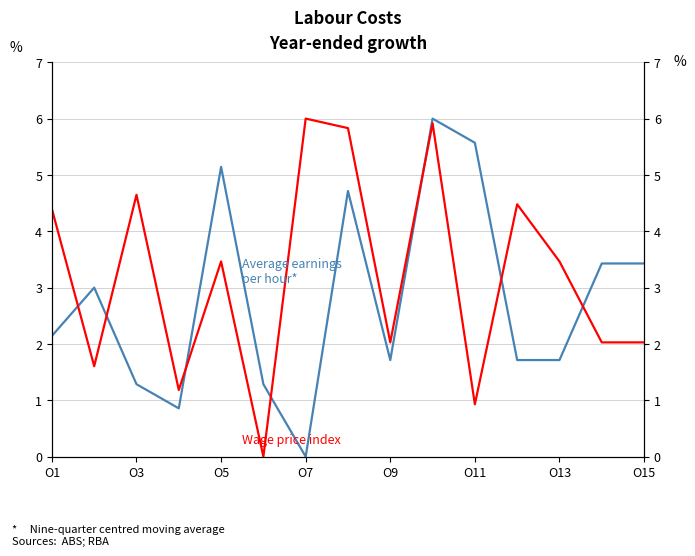

Reading left to right, what are all the values shown in this chart?

Average earnings per hour*: 2.1	3.0	1.3	0.9	5.1	1.3	0.0	4.7	1.7	6.0	5.6	1.7	1.7	3.4	3.4
Wage price index: 4.4	1.6	4.6	1.2	3.5	0.0	6.0	5.8	2.0	5.9	0.9	4.5	3.5	2.0	2.0